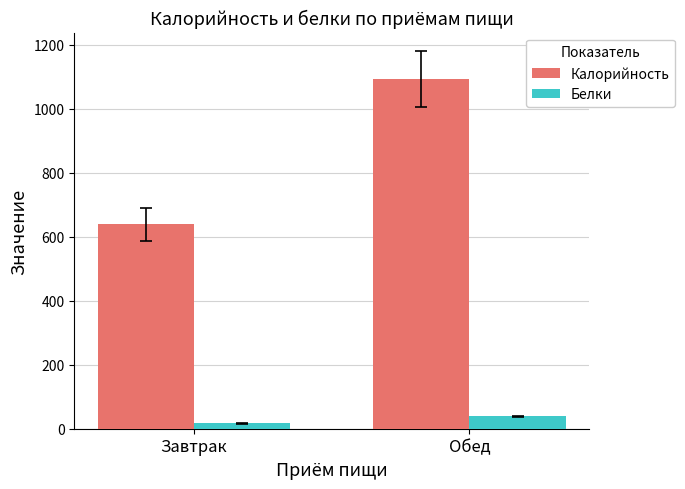

Where is Калорийность nearest to the value 865?

Завтрак